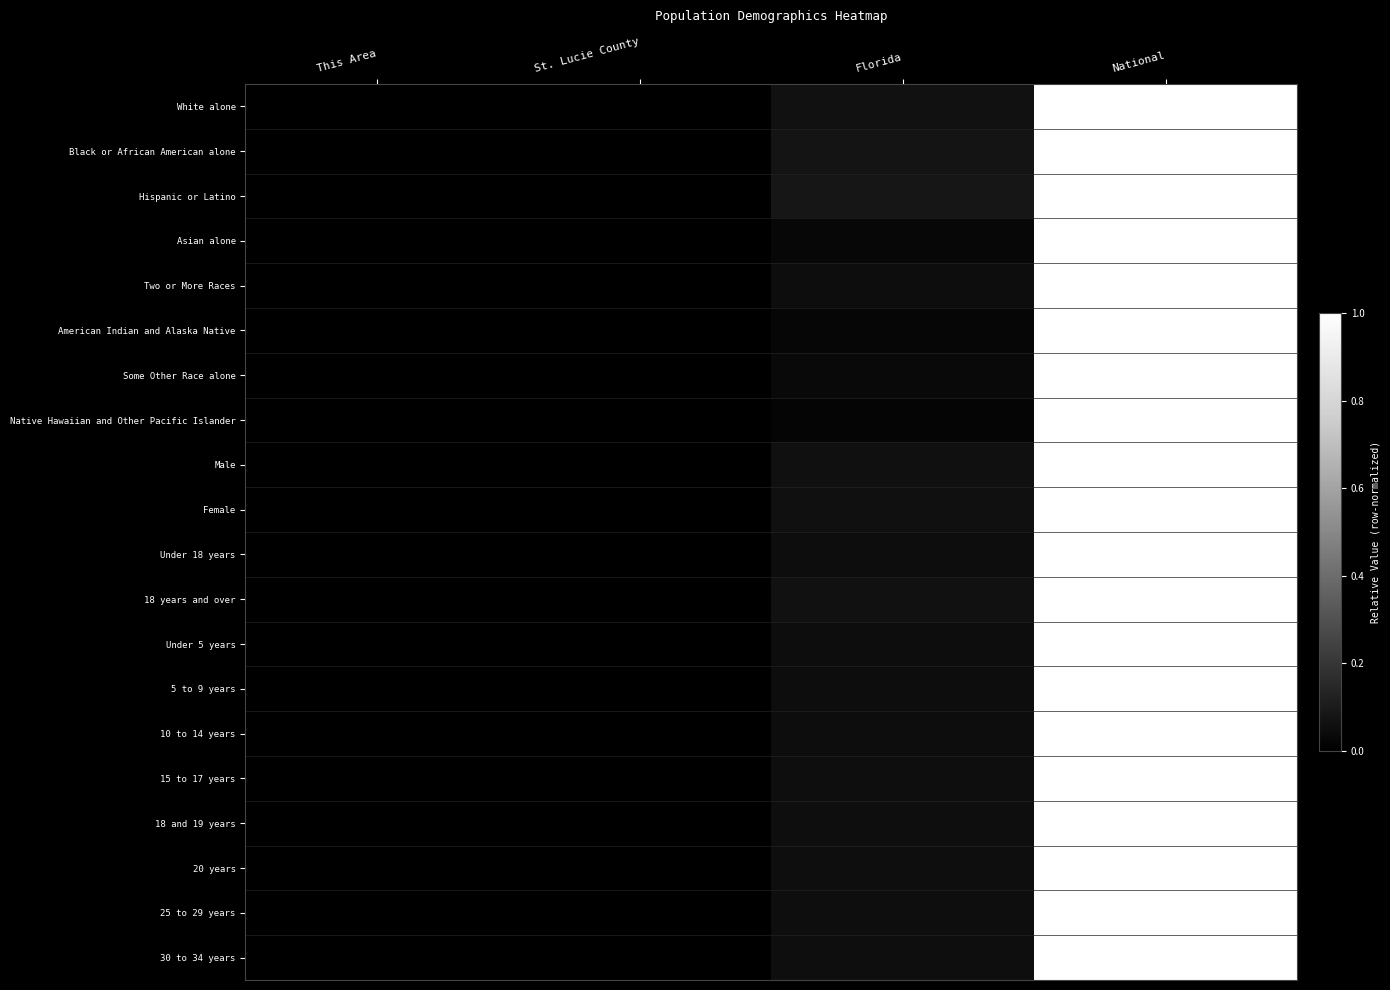

At National, list the series in order from smallest to largest.

White alone, Black or African American alone, Hispanic or Latino, Asian alone, Two or More Races, American Indian and Alaska Native, Some Other Race alone, Native Hawaiian and Other Pacific Islander, Male, Female, Under 18 years, 18 years and over, Under 5 years, 5 to 9 years, 10 to 14 years, 15 to 17 years, 18 and 19 years, 20 years, 25 to 29 years, 30 to 34 years